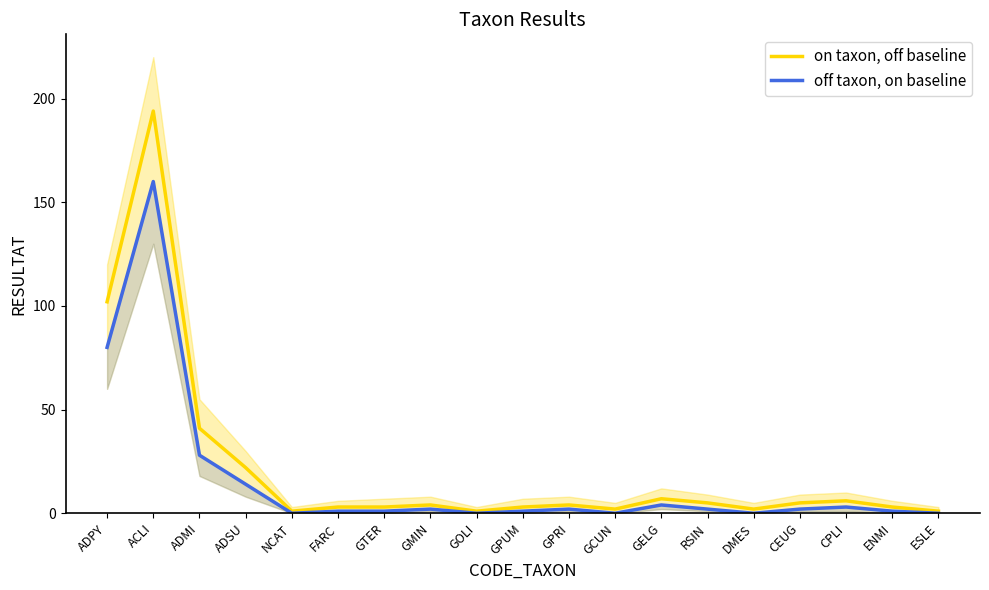

Which has a higher value, ADSU or GMIN?

ADSU